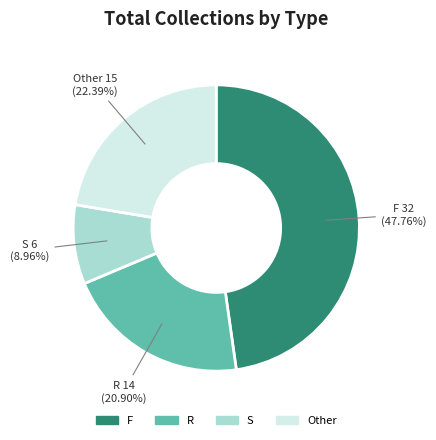

The Other slice represents 22% of the pie. True or false?

True